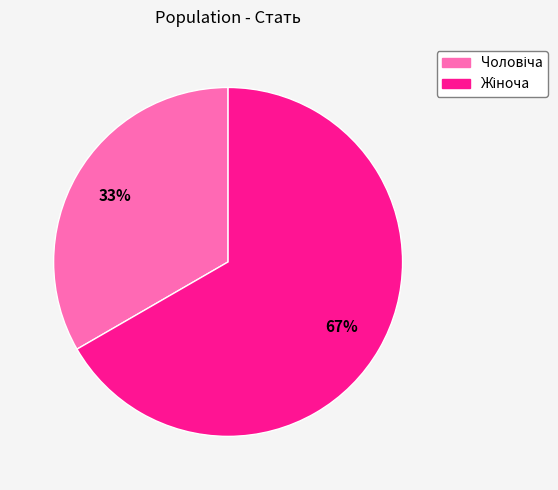

Is there a majority slice in this chart?

Yes